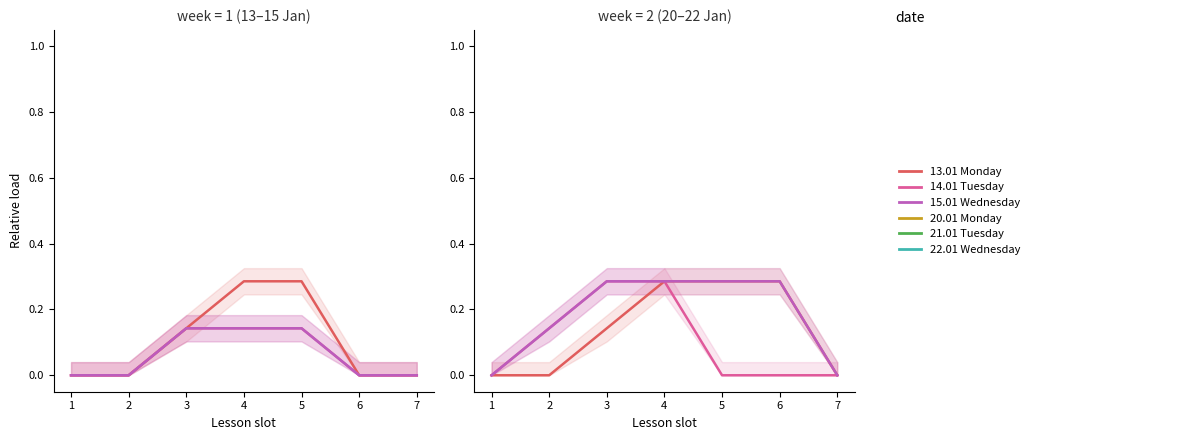

List the series in order of their peak value, highest first.

13.01 Monday, 20.01 Monday, 21.01 Tuesday, 22.01 Wednesday, 14.01 Tuesday, 15.01 Wednesday